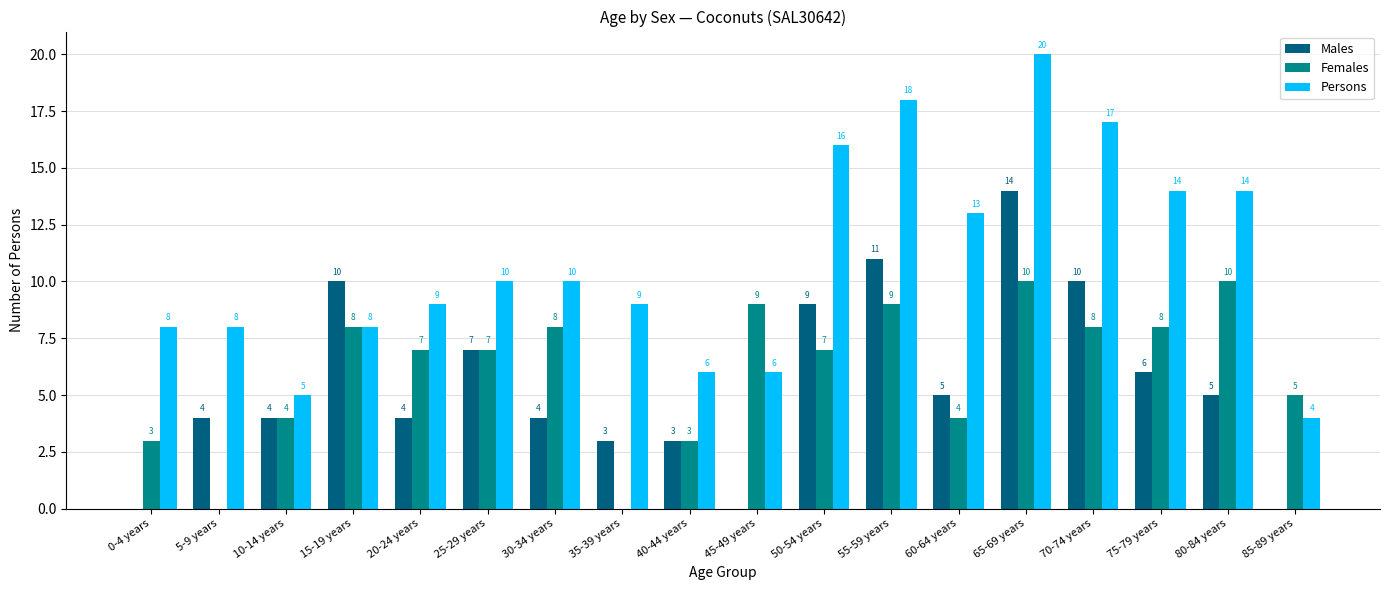

What is the sum of the Females values at 45-49 years and 60-64 years?

13